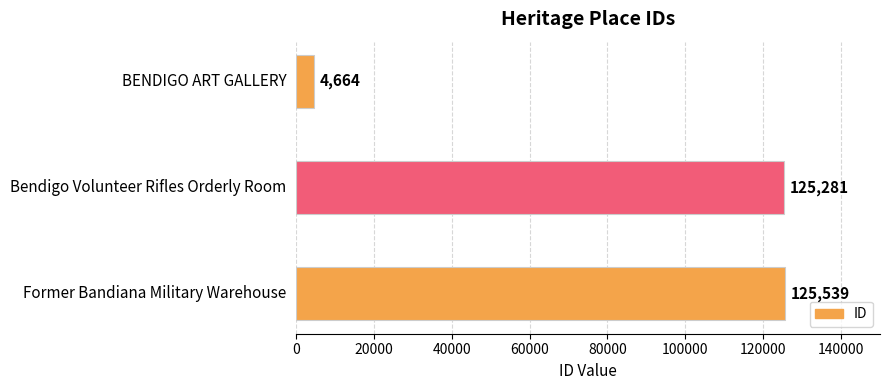

At which label is the value closest to 65101?

Bendigo Volunteer Rifles Orderly Room